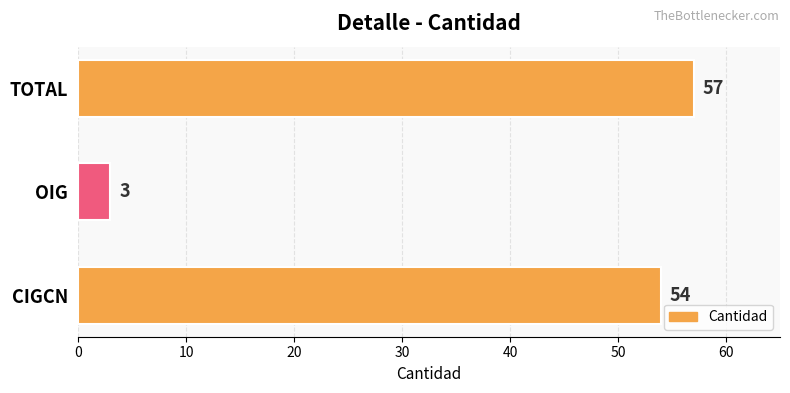

What is the sum of the values at CIGCN and OIG?

57